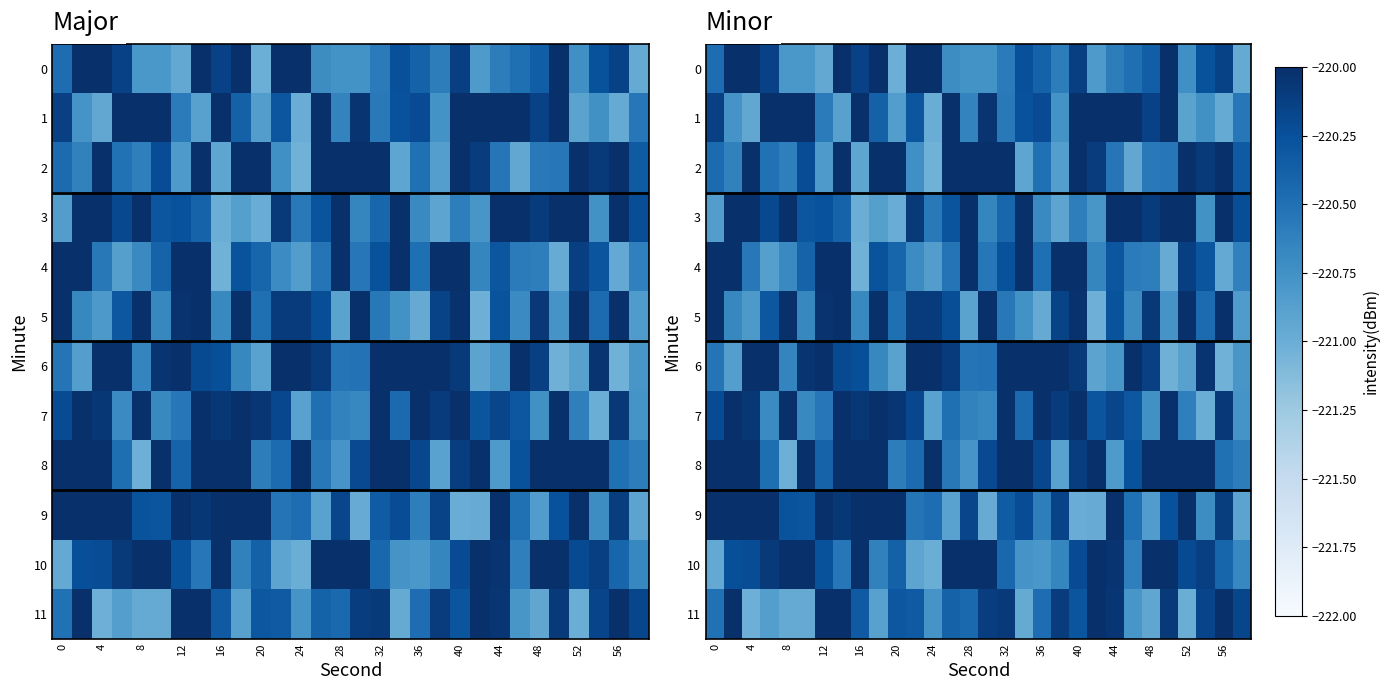

Rank the series by their maximum value, from lowest to highest.

9, 6, 3, 11, 1, 0, 4, 7, 10, 5, 2, 8